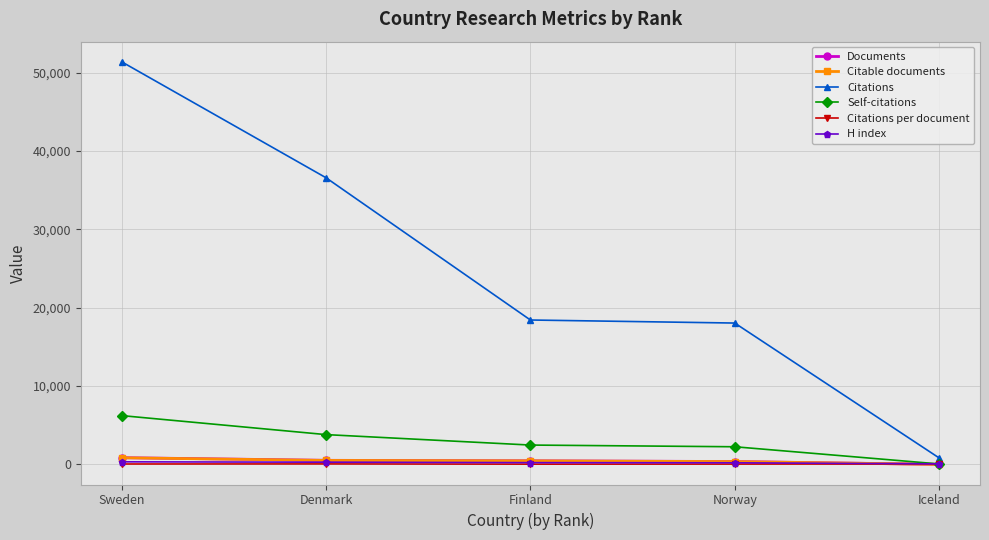

Is this an area chart (filled region under the line)?

No